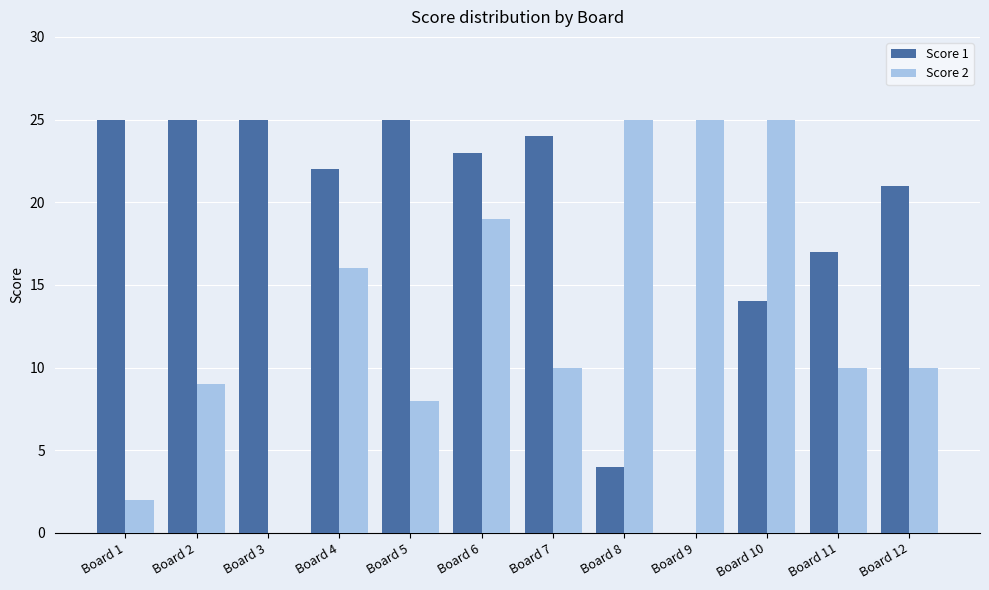

What is the sum of all Score 1 values?

225